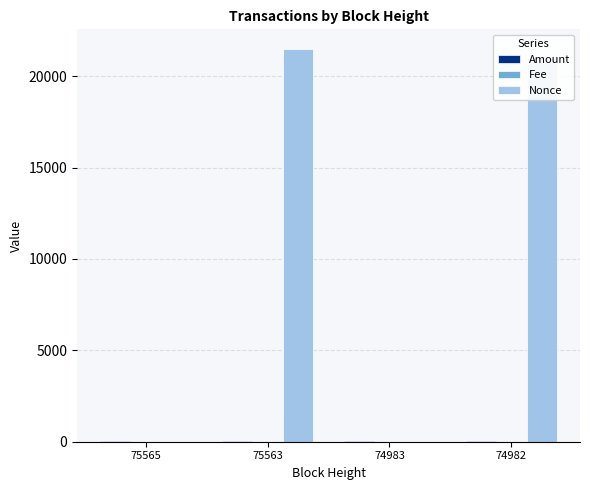

Count the number of data series in this chart.

3